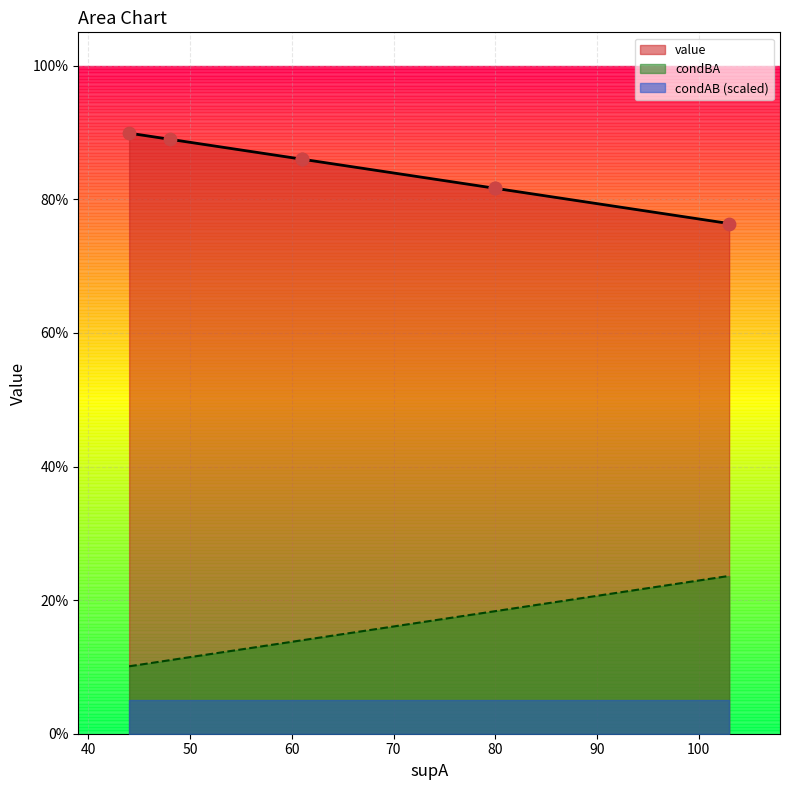

Is the value of condBA at 80 greater than the value of value at 44?

No